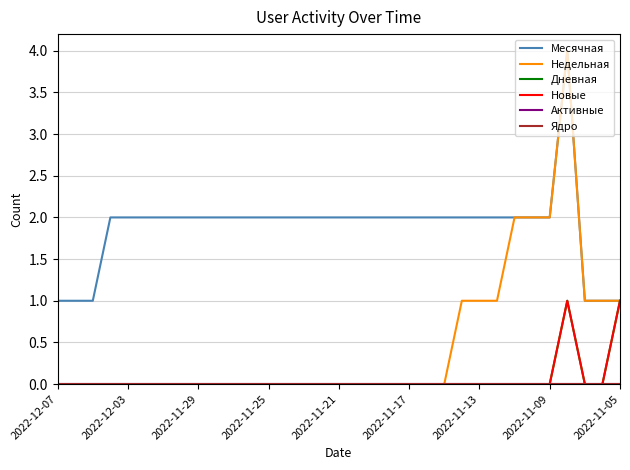

Does the chart display data point markers on the line(s)?

No